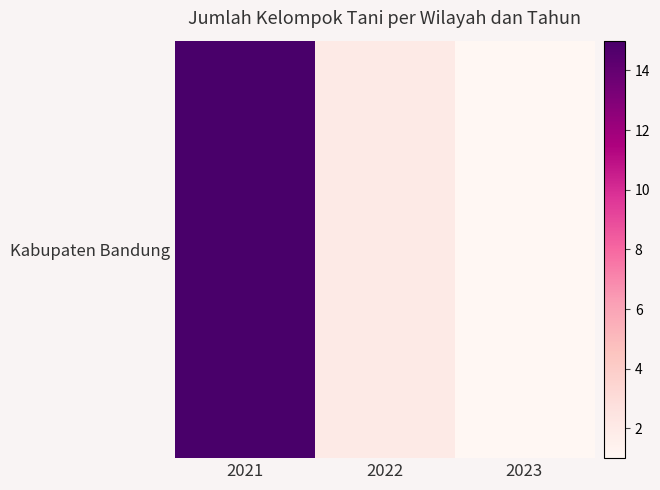

What is the smallest value displayed?

1